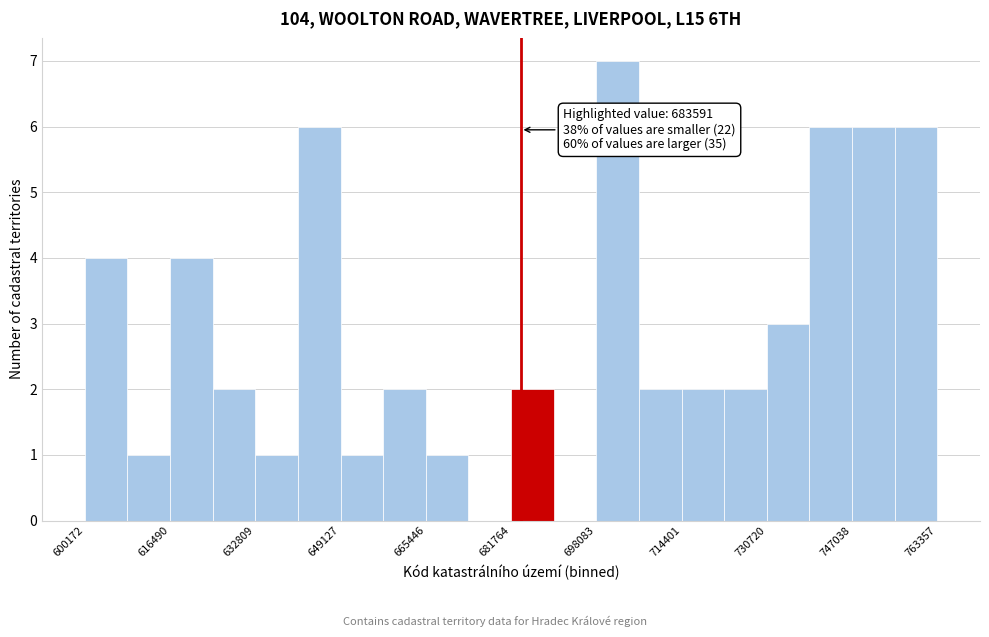

Over which range of the x-axis is the bar tallest?

698000 to 706000